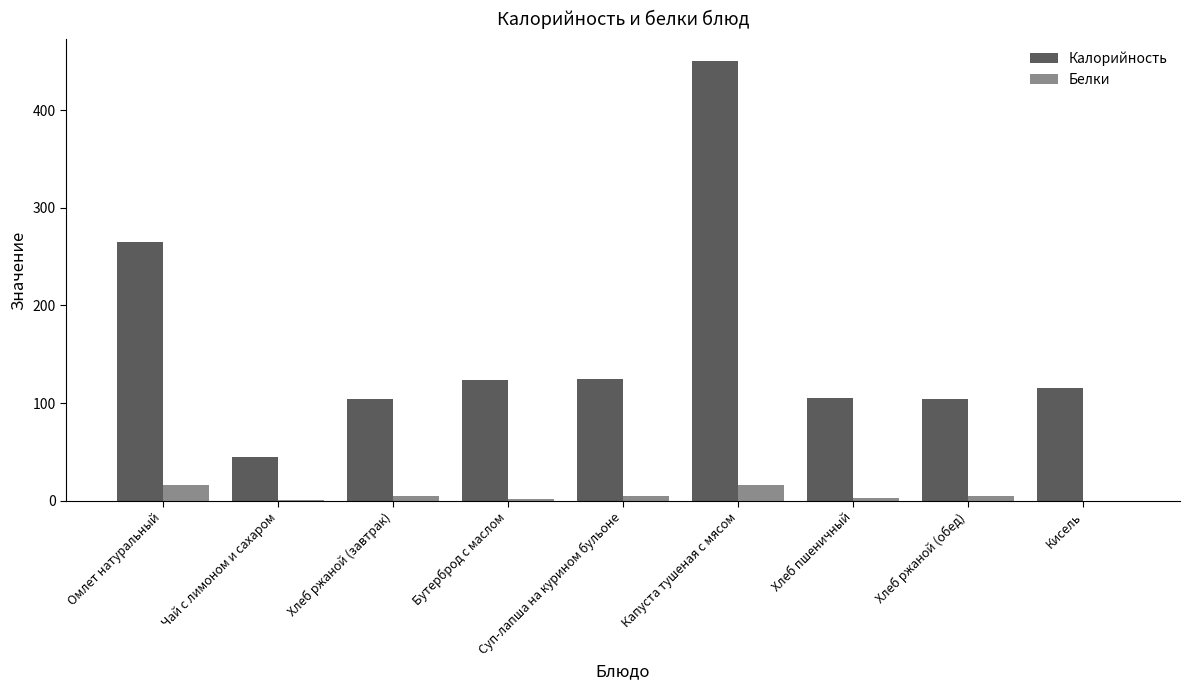

What is the highest value of the Калорийность series?

450.3